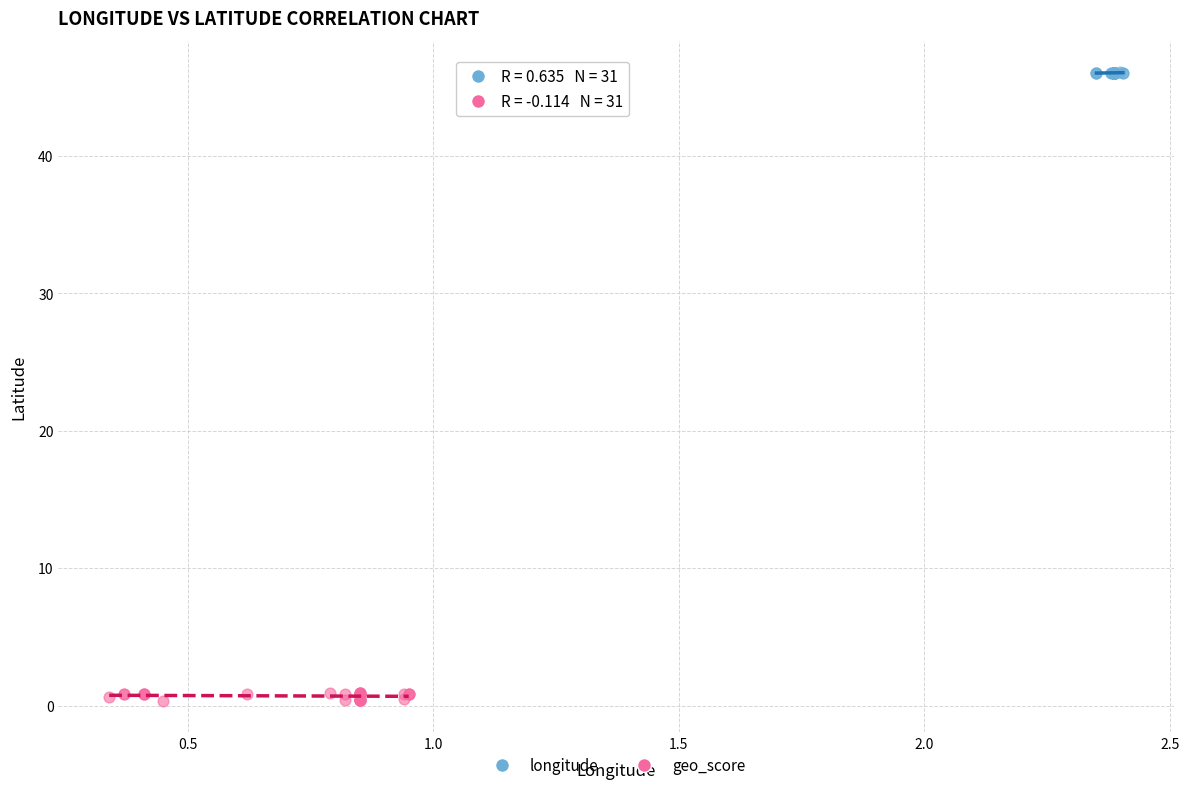

Which series contains the lowest Y value?

geo_score